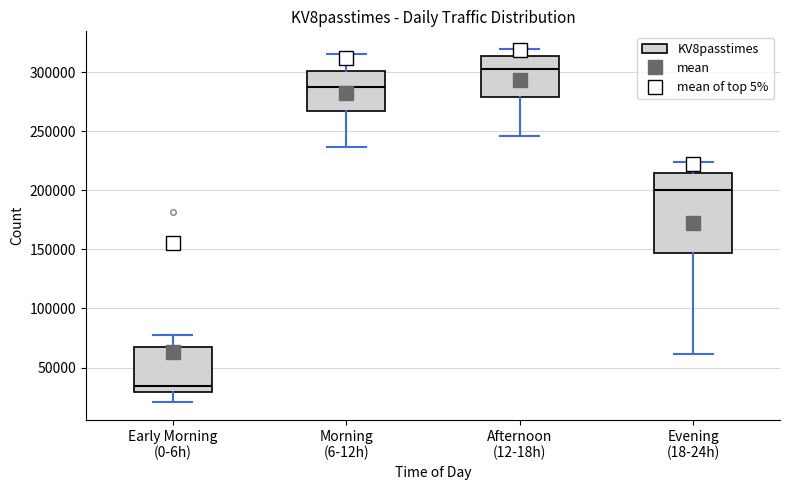

Which box's median line is the lowest?

Early Morning (0-6h)